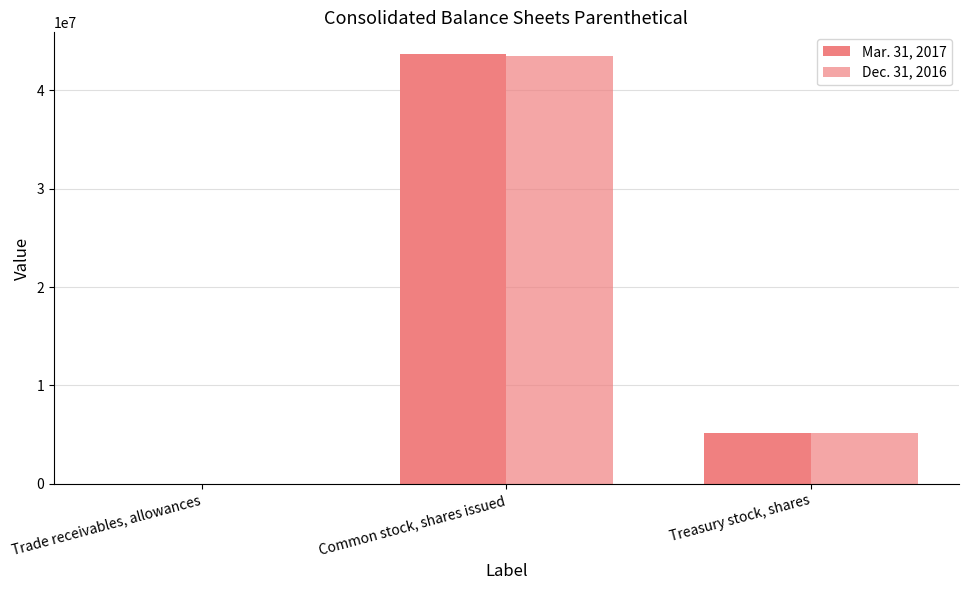

How many Dec. 31, 2016 values are between 1459 and 43520000?

3